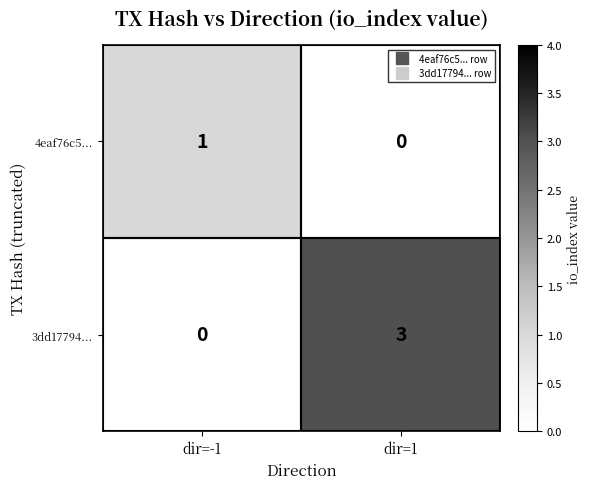

What is the greatest value displayed?

3